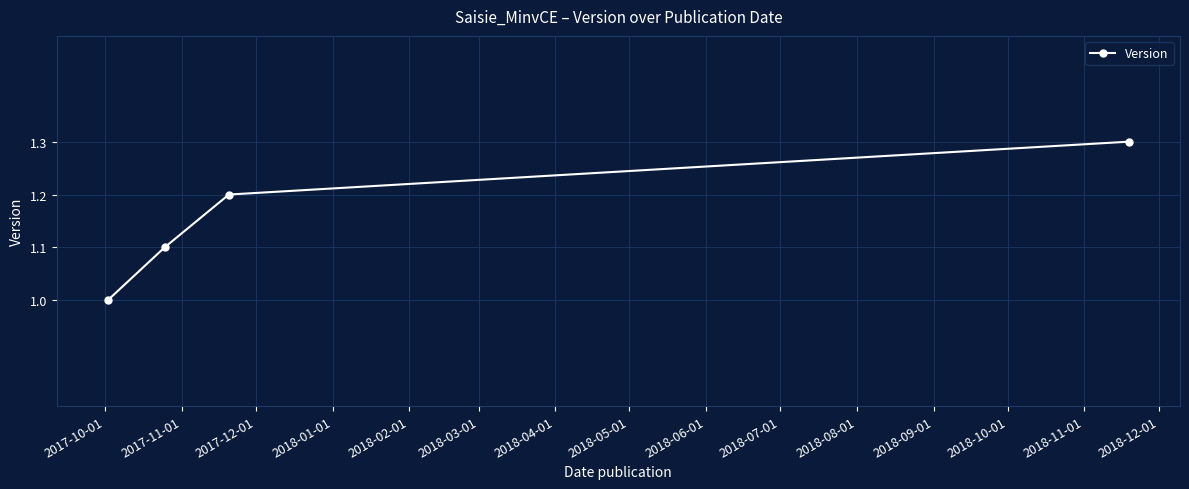

What is the value of the 3rd point from the left?

1.2